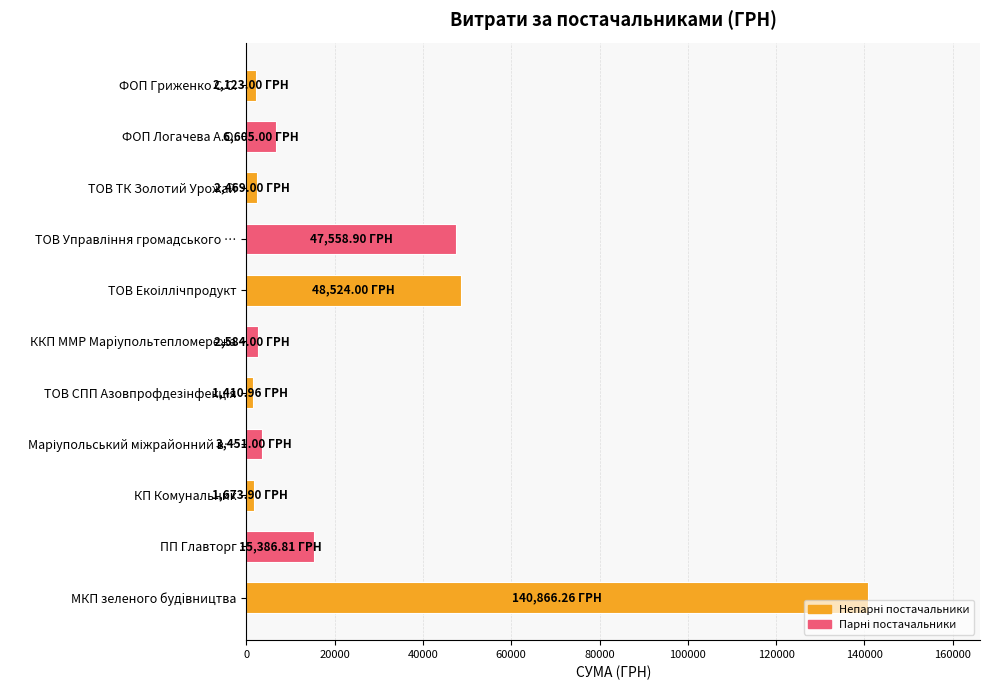

Between ФОП Логачева А.О. and ККП ММР Марiупольтепломережа, which is larger?

ФОП Логачева А.О.